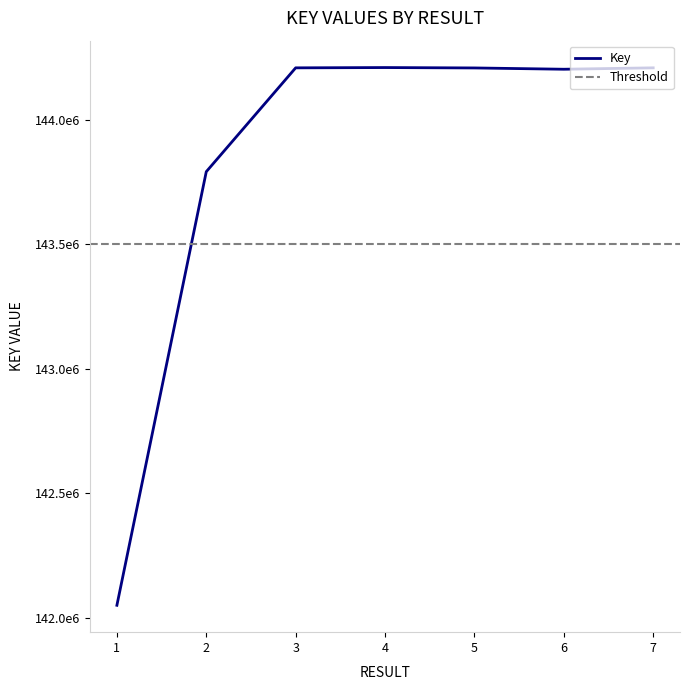

What is the greatest value displayed?

144210958